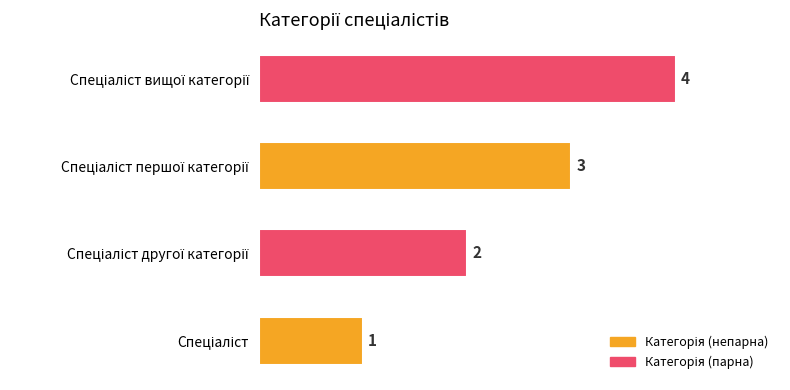

What is the greatest value displayed?

4